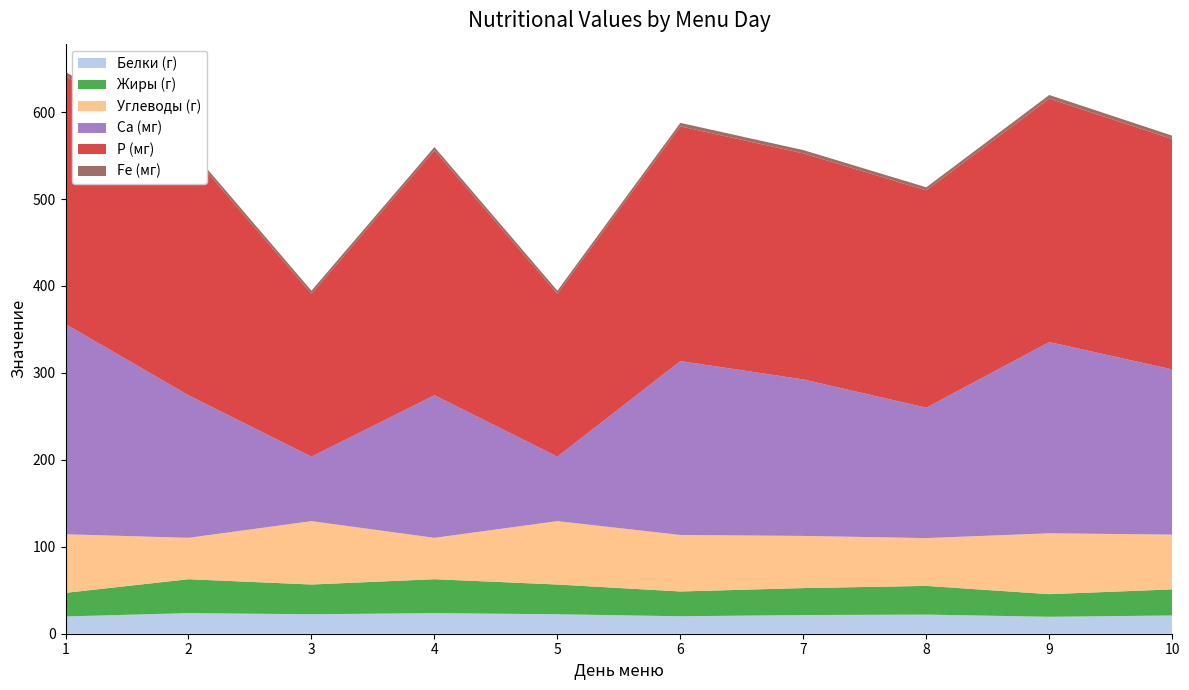

Reading left to right, list all the values displayed in this chart.

Белки (г): 19.9	23.7	22.4	23.7	22.4	20.1	21.5	22.0	19.5	21.0
Жиры (г): 27.1	39.0	34.2	39.0	34.2	28.5	31.0	33.0	26.0	30.0
Углеводы (г): 67.4	47.6	72.9	47.6	72.9	65.0	60.0	55.0	70.0	63.0
Ca (мг): 241.8	164.0	74.2	164.0	74.2	200.0	180.0	150.0	220.0	190.0
P (мг): 285.6	281.8	187.3	281.8	187.3	270.0	260.0	250.0	280.0	265.0
Fe (мг): 4.6	3.7	3.6	3.7	3.6	4.0	3.8	3.5	4.2	3.9